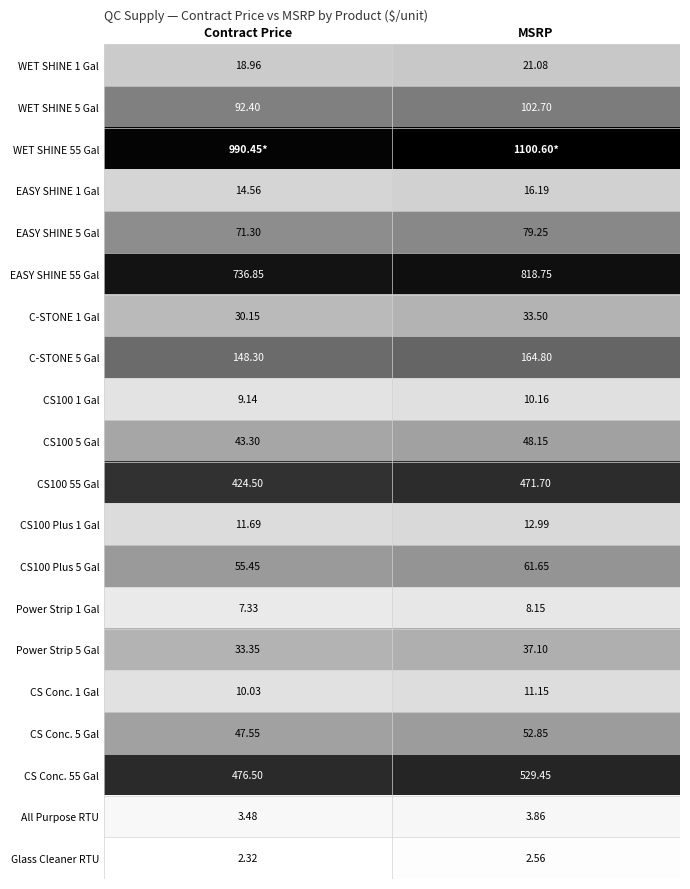

At which label is C-STONE 1 Gal closest to 31?

Contract Price